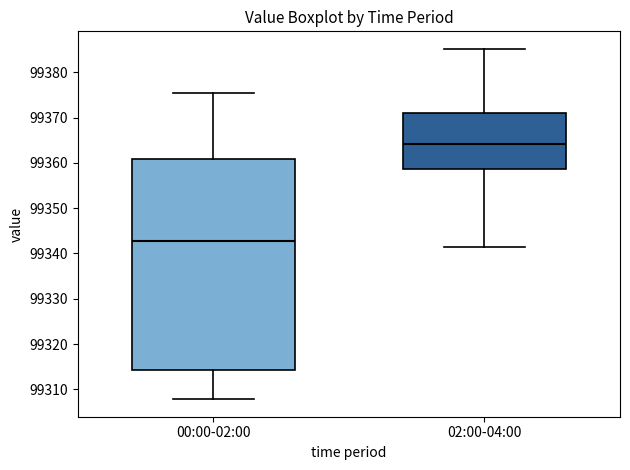

Which box has the highest median line?

02:00-04:00